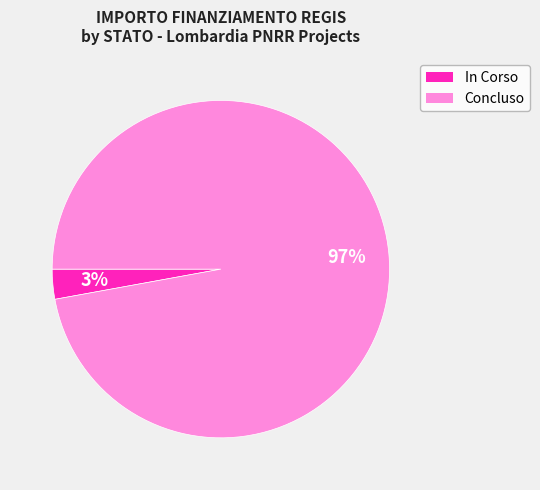

Is there a majority slice in this chart?

Yes